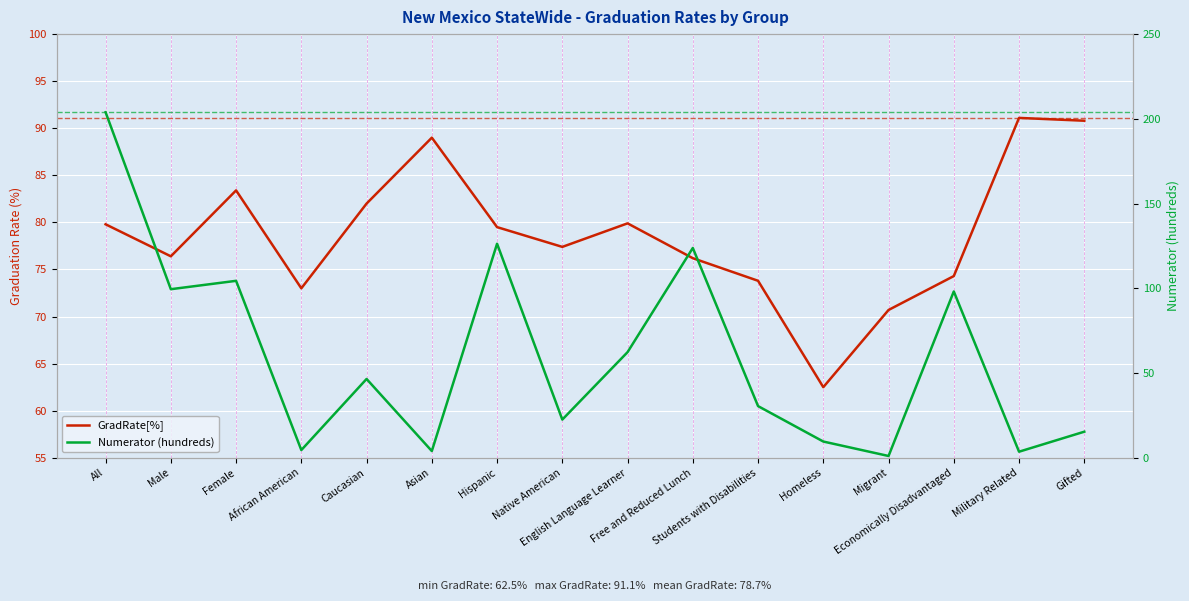

At how many categories does at least one series exceed 184?

1